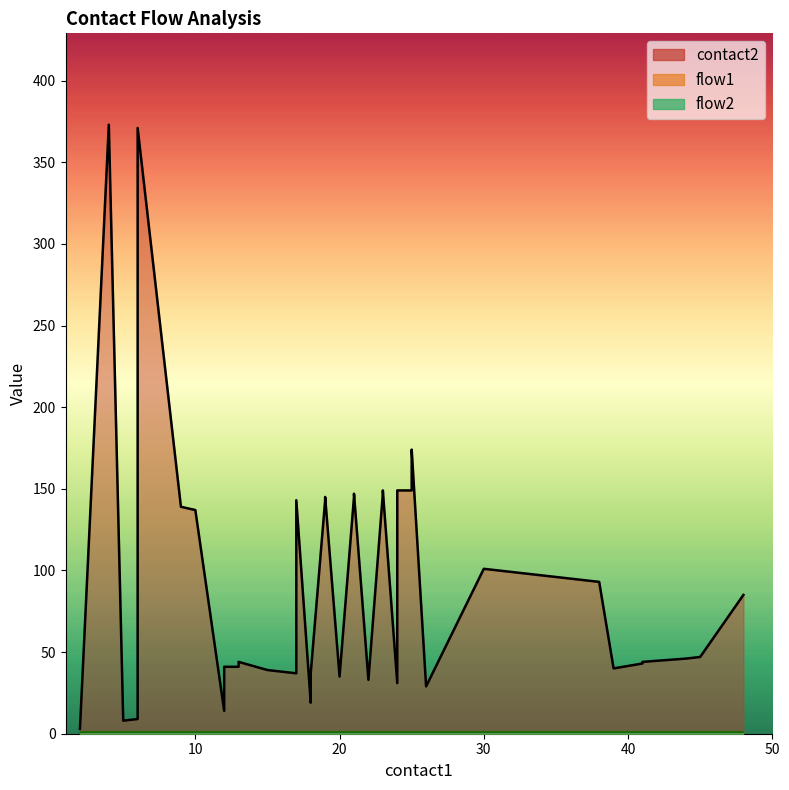

Which label corresponds to the largest value in the chart?

4